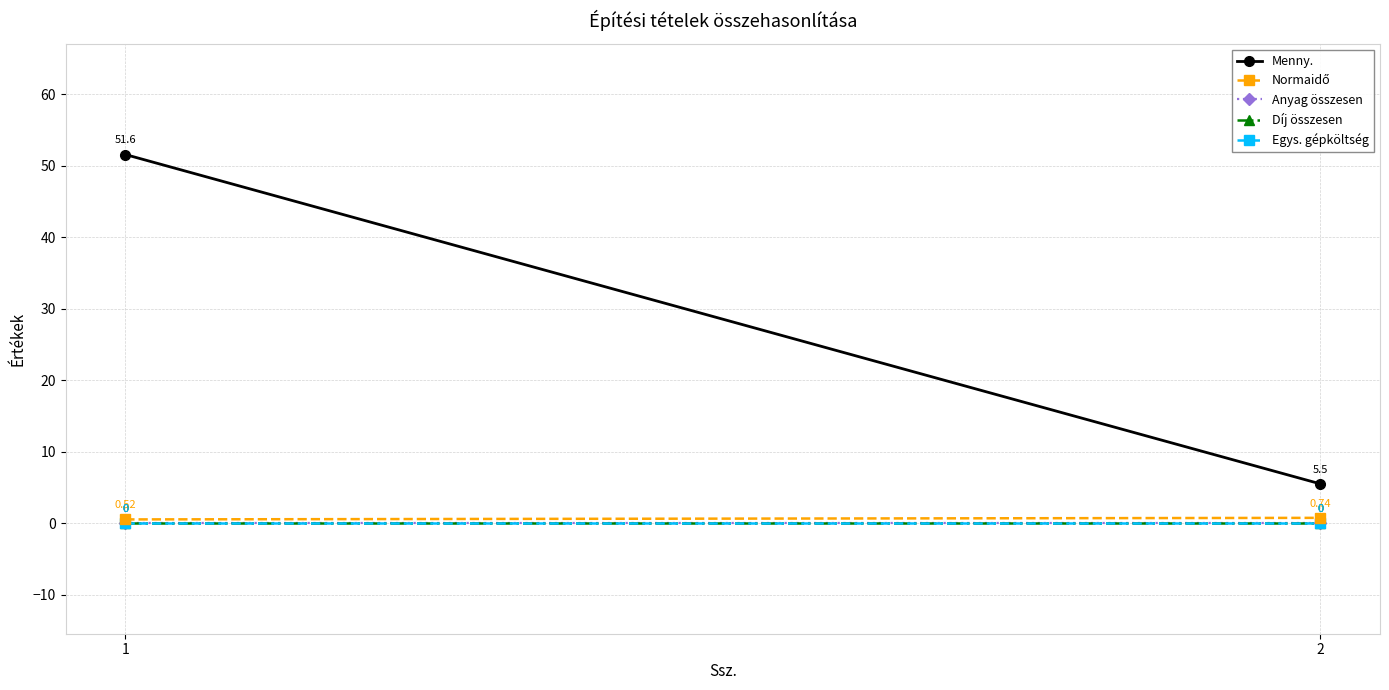

How many lines are shown in the chart?

5